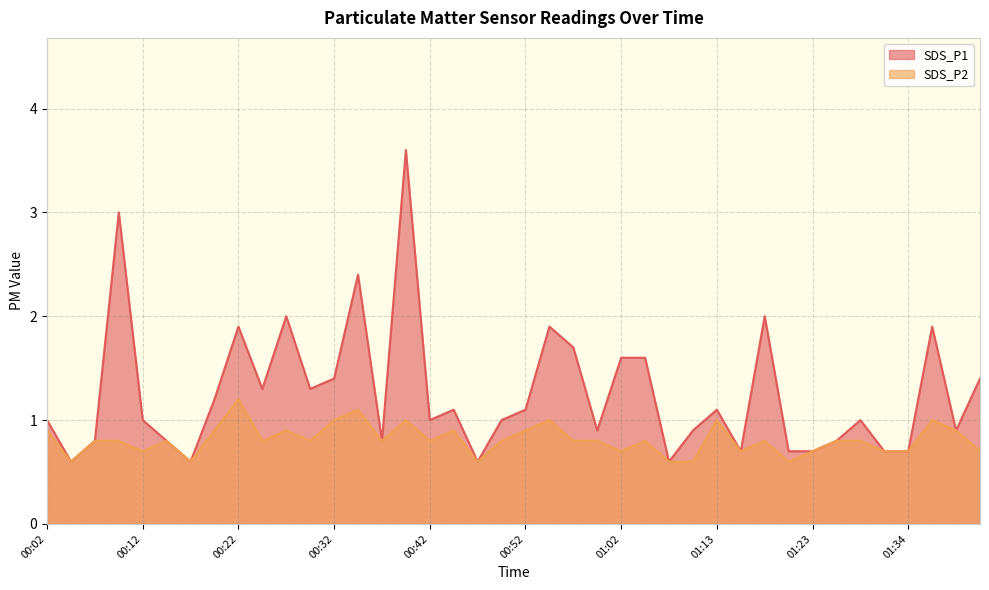

Where is the first local maximum for SDS_P1?

00:09